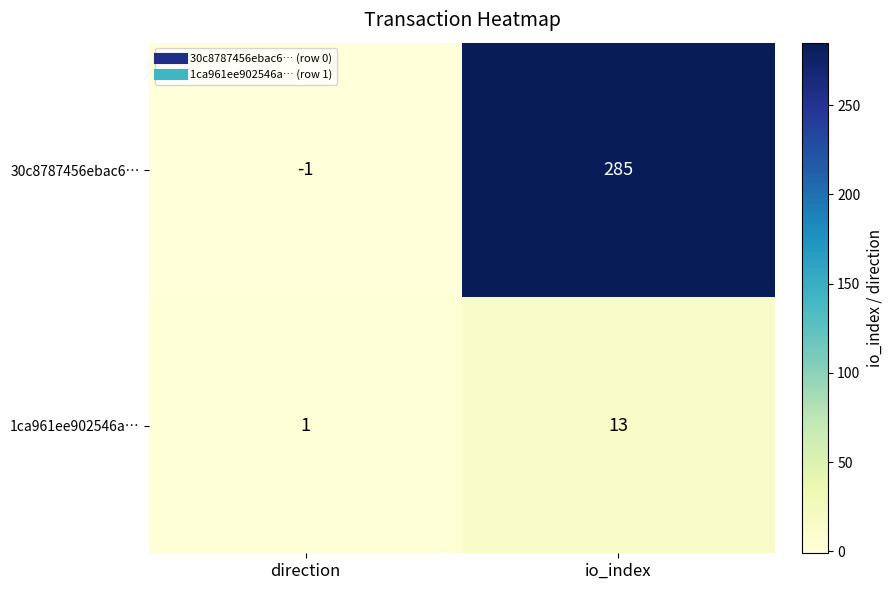

How many values in 30c8787456ebac6… are above zero?

1